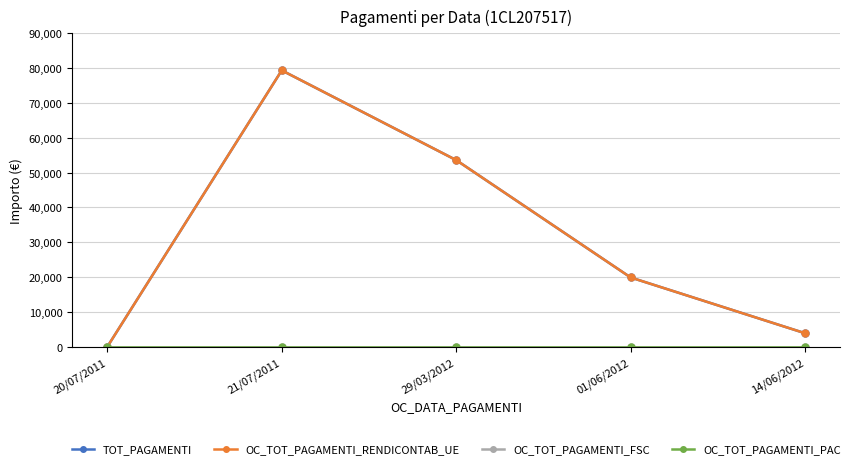

Does the chart have visible grid lines?

Yes